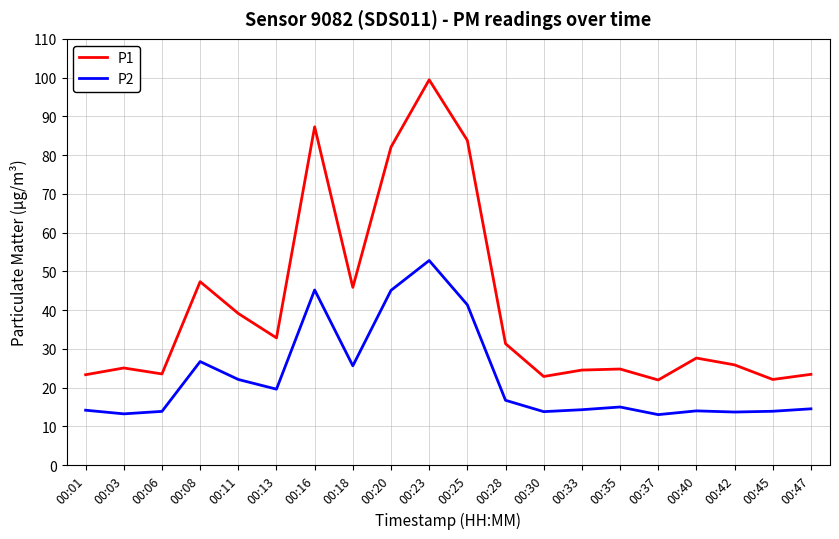

True or false: P1 has more than 0 interior local peaks.

True